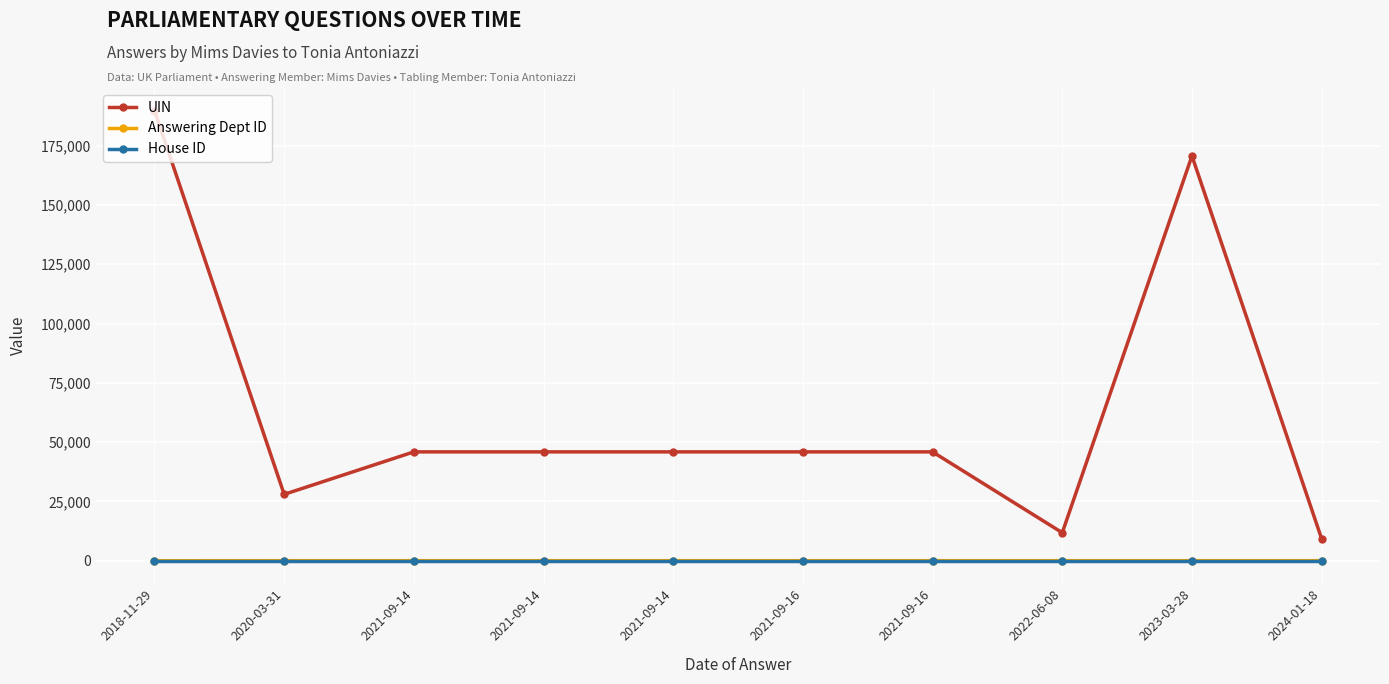

How many lines are shown in the chart?

3